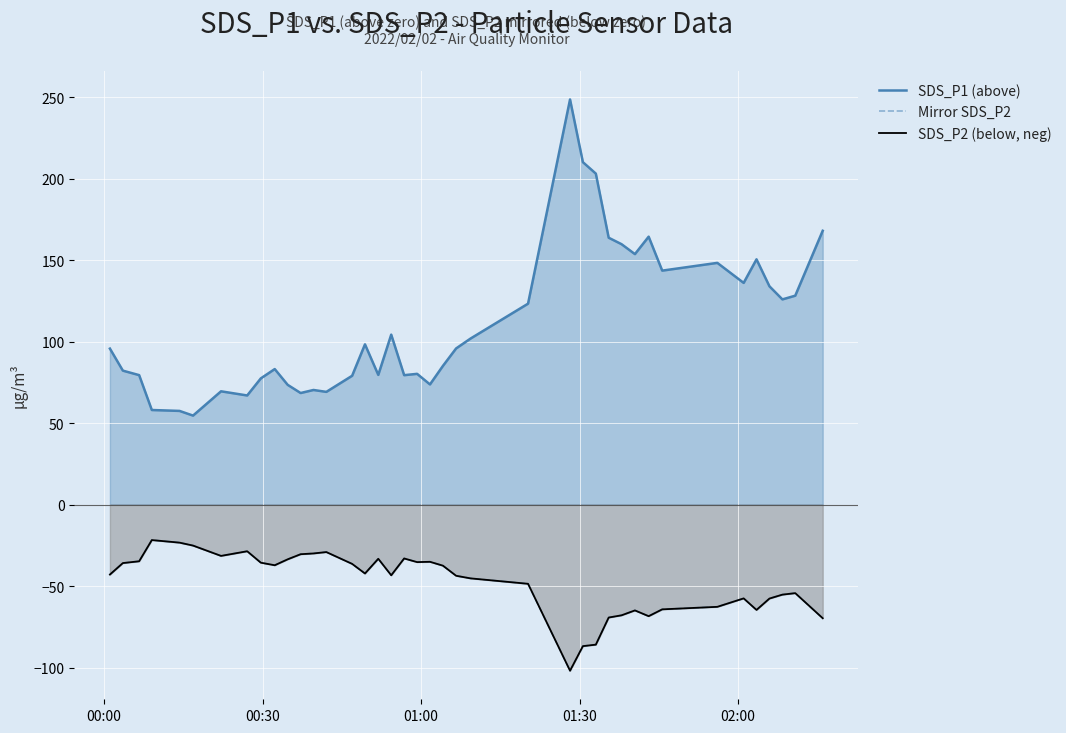

True or false: Mirror SDS_P2 and SDS_P1 (above) cross at least once.

False